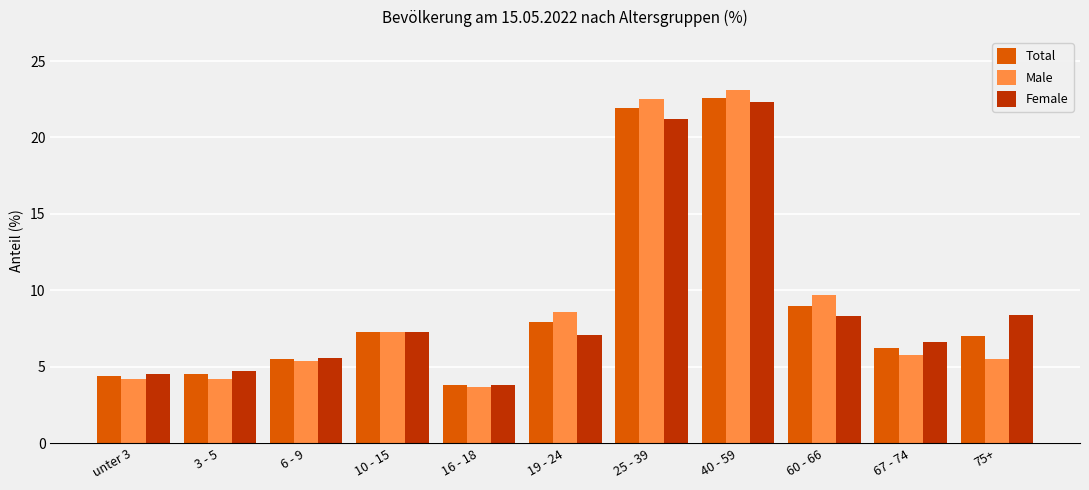

Count the number of data series in this chart.

3